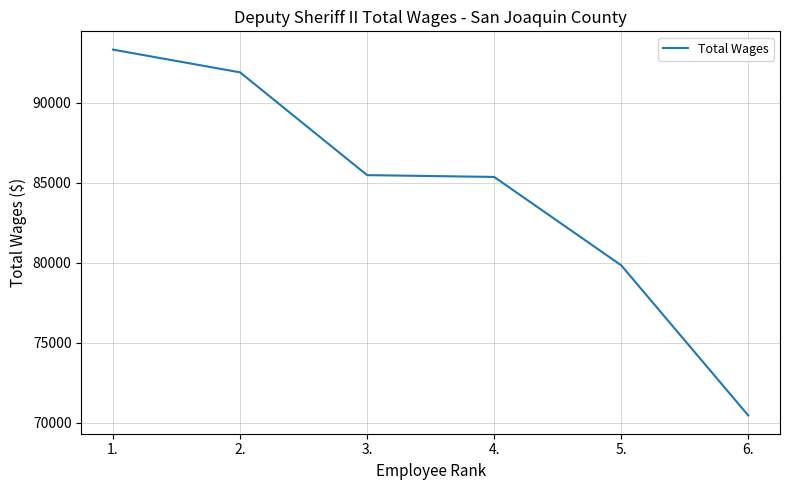

What is the minimum value shown in the chart?

70468